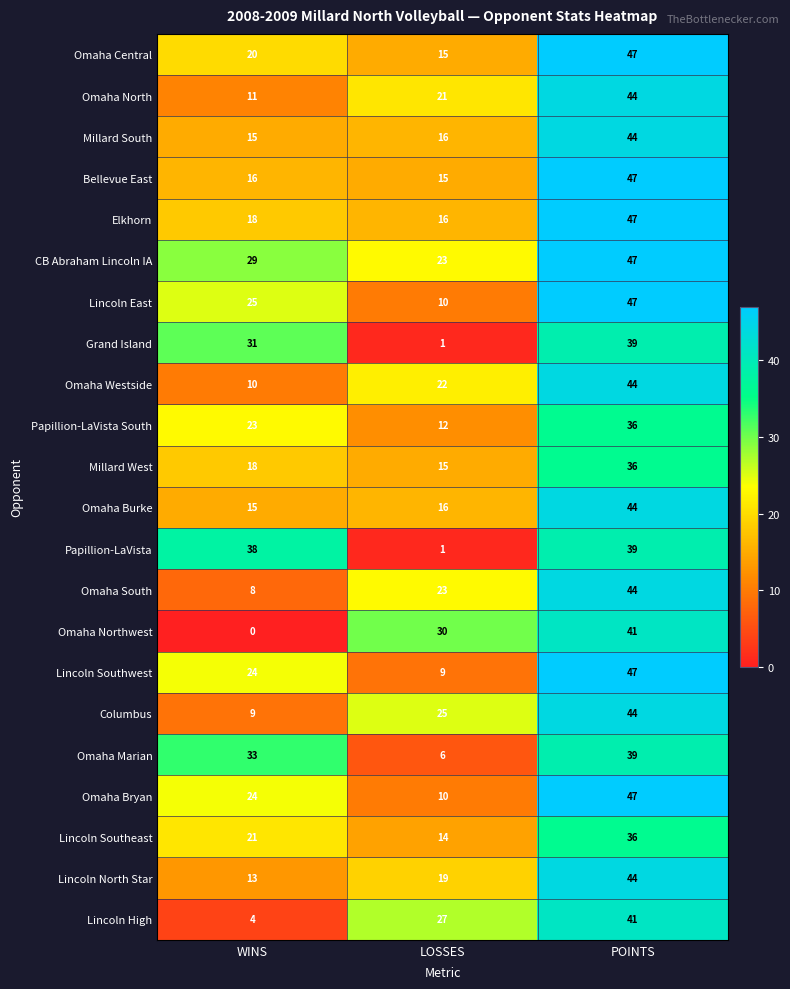

Which series has the largest total across all categories?

CB Abraham Lincoln IA